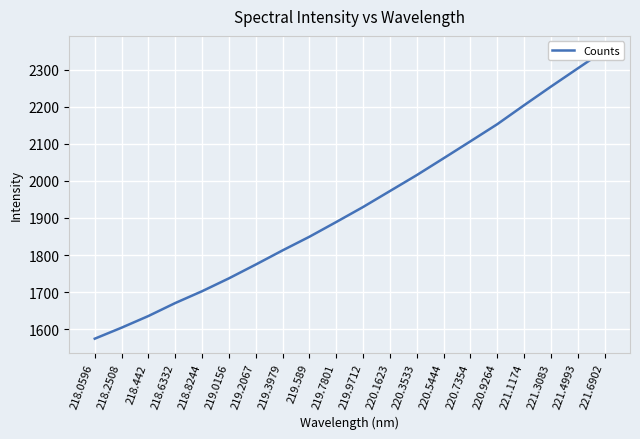

List the labels in order of value, largest first.

221.6902, 221.4993, 221.3083, 221.1174, 220.9264, 220.7354, 220.5444, 220.3533, 220.1623, 219.9712, 219.7801, 219.589, 219.3979, 219.2067, 219.0156, 218.8244, 218.6332, 218.442, 218.2508, 218.0596